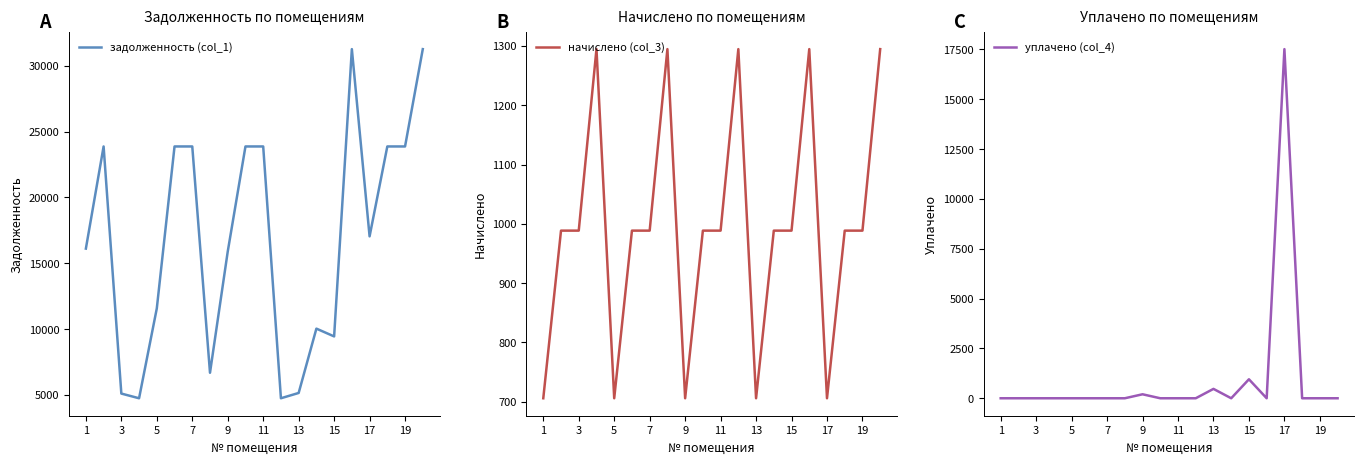

At how many categories does at least one series exceed 21248?

9